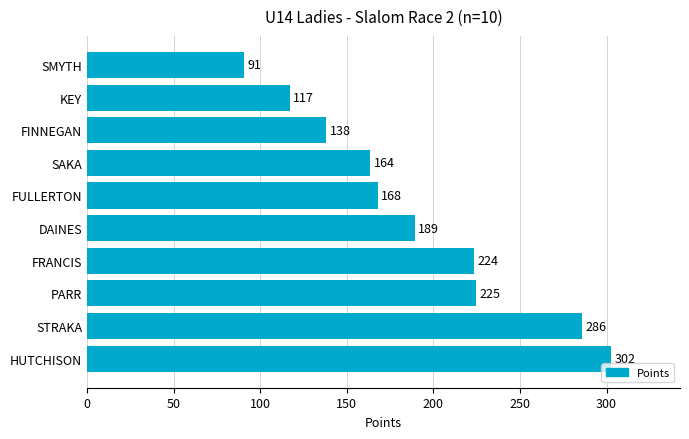

Where is the data nearest to the value 196?

DAINES